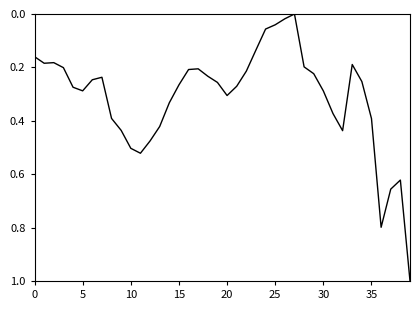

What is the difference between the maximum and minimum values?

1.0